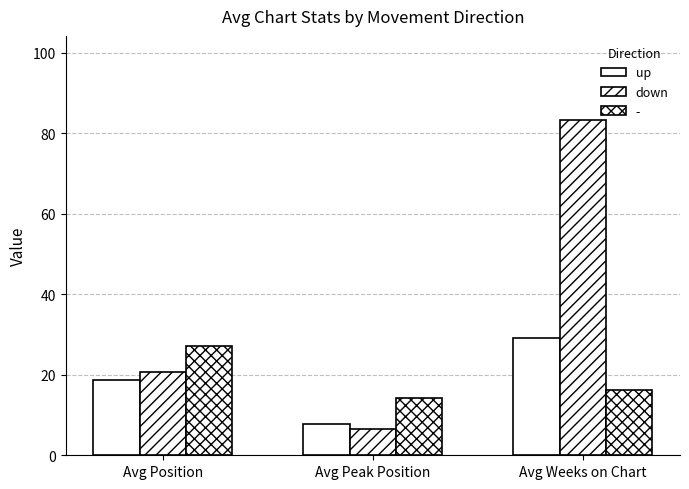

Are the bars horizontal?

No